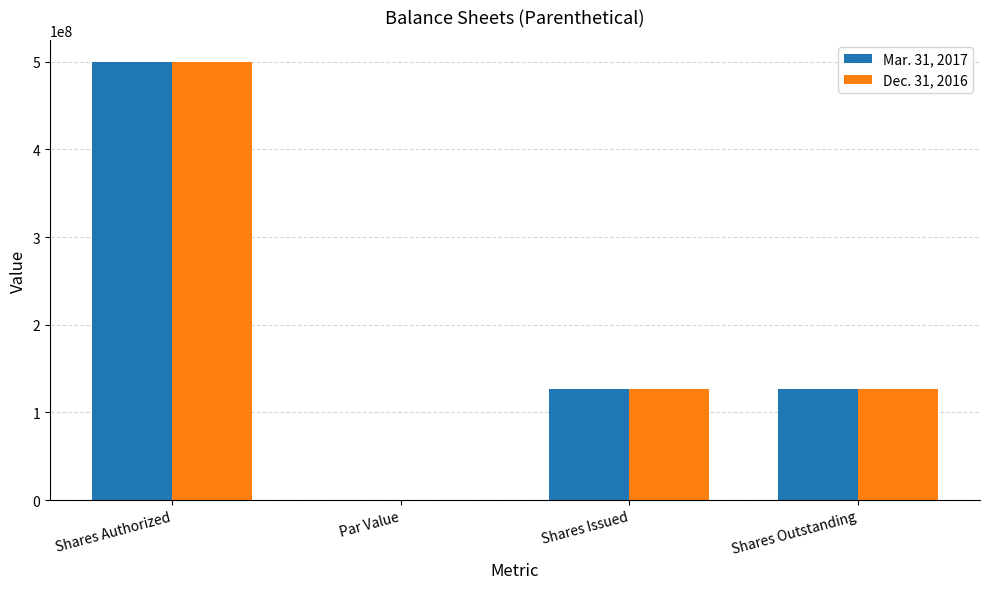

The Dec. 31, 2016 series shows 126733337.0 at Shares Outstanding. True or false?

True